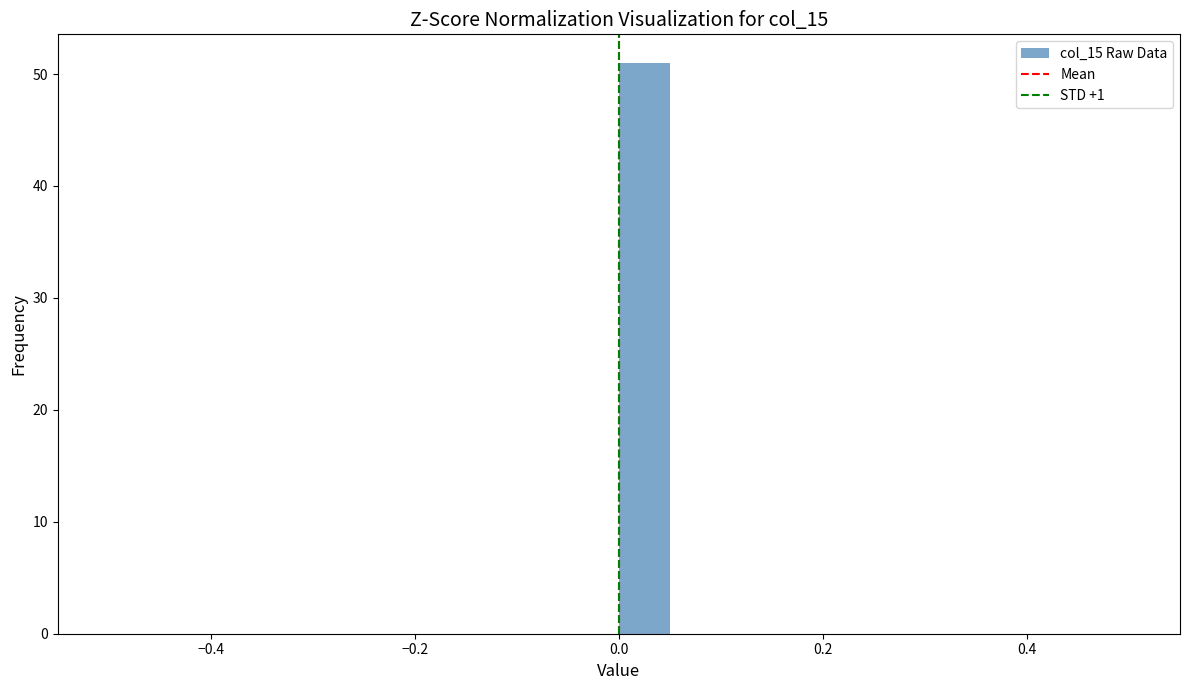

Read against the x-axis, roughly where is the centre of the tallest bar?

0.02